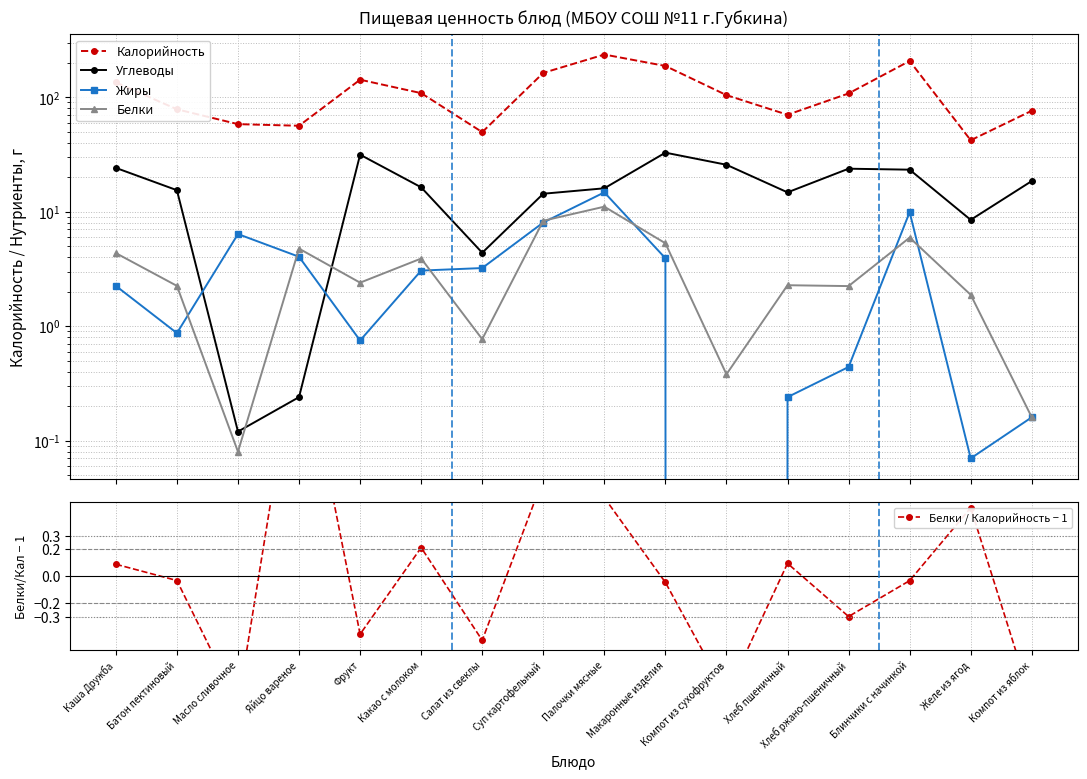

Reading right to left, what are all the values shown in this chart?

Калорийность: 76.2	42.1	207.5	108.0	70.3	104.4	187.6	236.2	163.2	49.6	108.7	142.3	56.4	58.2	78.5	134.9
Углеводы: 18.5	8.5	23.3	23.8	14.8	25.7	32.8	16.0	14.4	4.4	16.3	31.5	0.2	0.1	15.4	24.1
Жиры: 0.2	0.1	9.9	0.4	0.2	0.0	3.9	14.8	8.1	3.2	3.1	0.8	4.0	6.4	0.9	2.2
Белки: 0.2	1.9	5.9	2.2	2.3	0.4	5.3	11.1	8.3	0.8	3.9	2.4	4.8	0.1	2.2	4.3
Белки / Калорийность − 1: -0.9	0.5	-0.0	-0.3	0.1	-0.9	-0.0	0.6	0.7	-0.5	0.2	-0.4	1.9	-1.0	-0.0	0.1